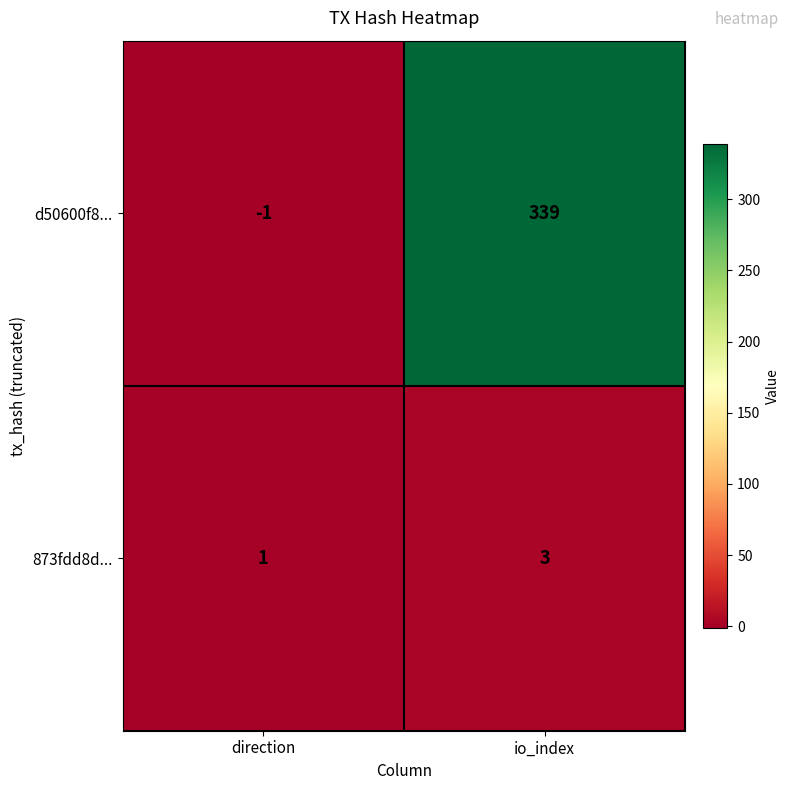

Is it true that d50600f8... equals 339 at io_index?

True